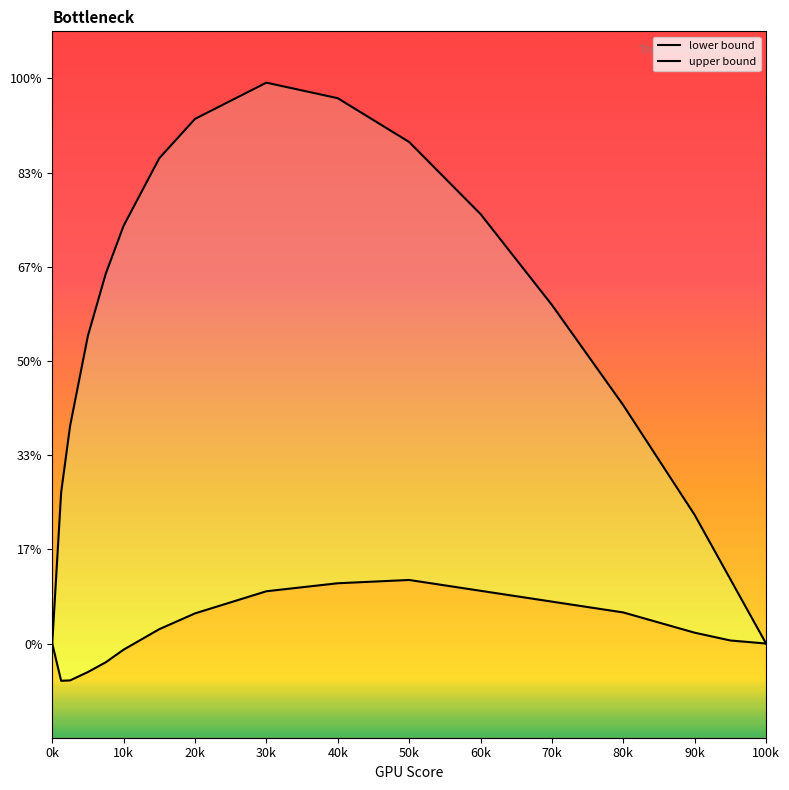

Reading left to right, list all the values displayed in this chart.

lower: 0.0	-0.0	-0.0	-0.0	-0.0	-0.0	0.0	0.0	0.0	0.0	0.0	0.0	0.0	0.0	0.0	0.0	0.0
upper: 0.0	0.0	0.0	0.1	0.1	0.1	0.1	0.1	0.1	0.1	0.1	0.1	0.1	0.1	0.0	0.0	0.0